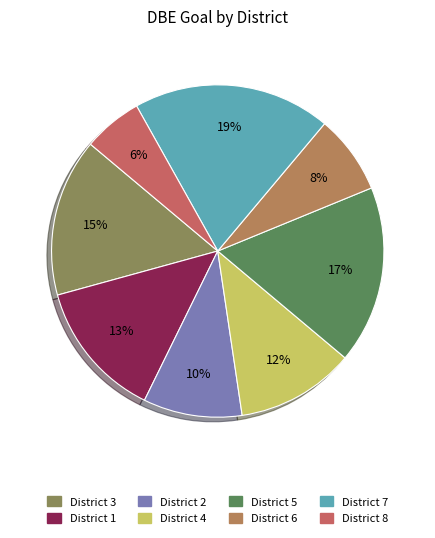

To the nearest percent, what percentage of the pie is District 5?

17%